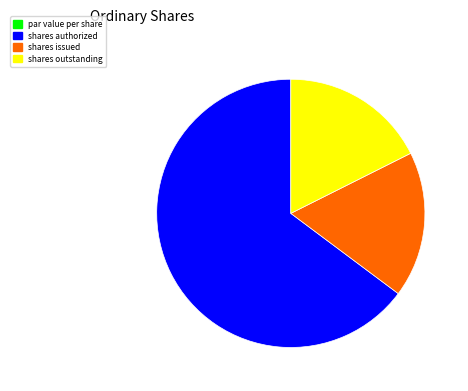

Does shares authorized represent more than half of the total?

Yes